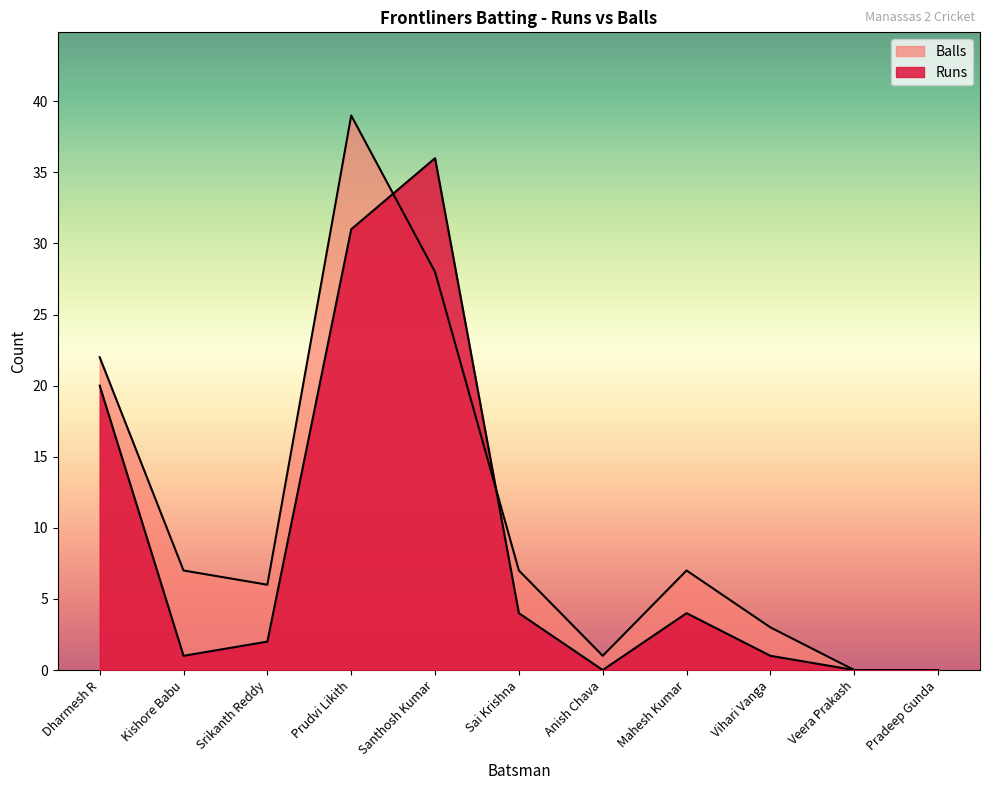

What are all the series names shown in the legend?

Runs, Balls